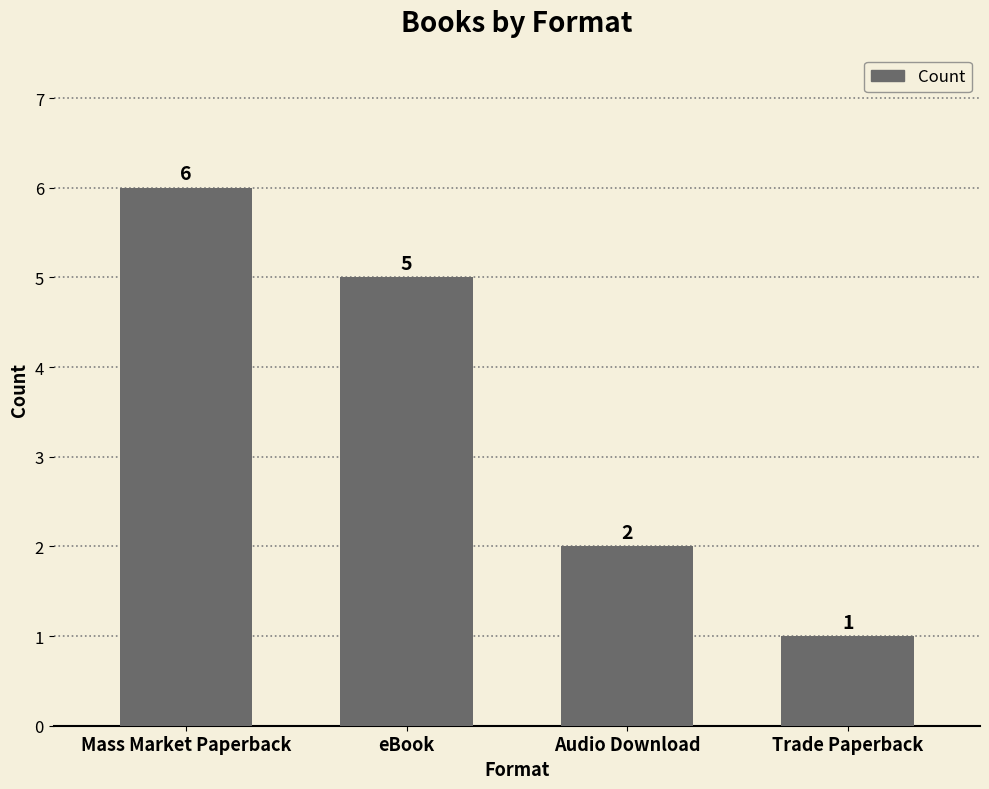

Reading left to right, what are all the values shown in this chart?

6	5	2	1